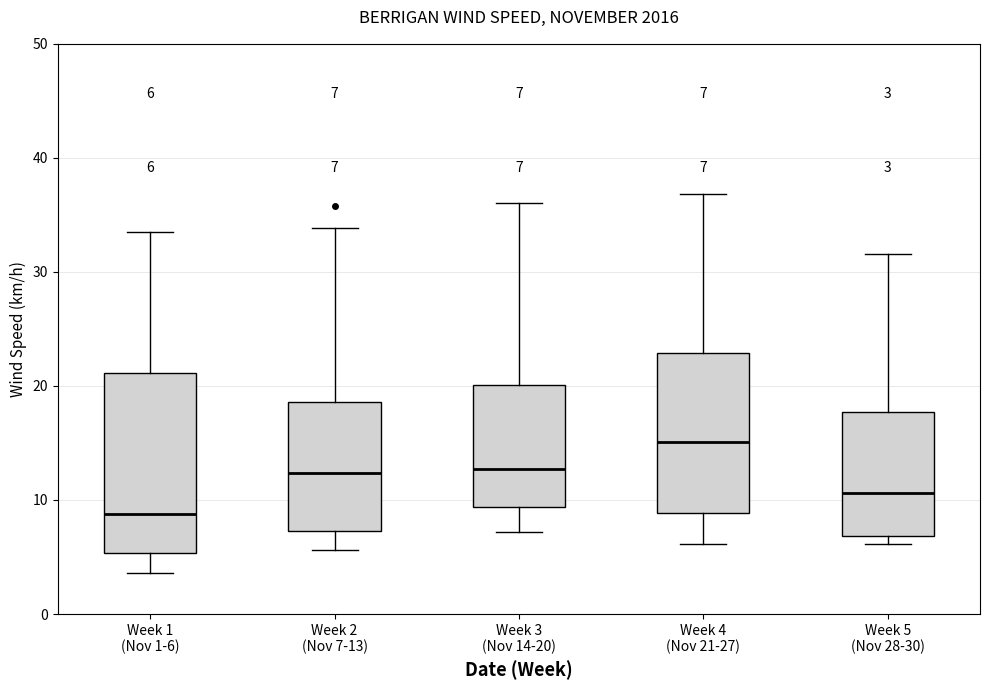

Comparing the boxes themselves (not the whiskers), which one is the tallest?

Week 1 (Nov 1-6)